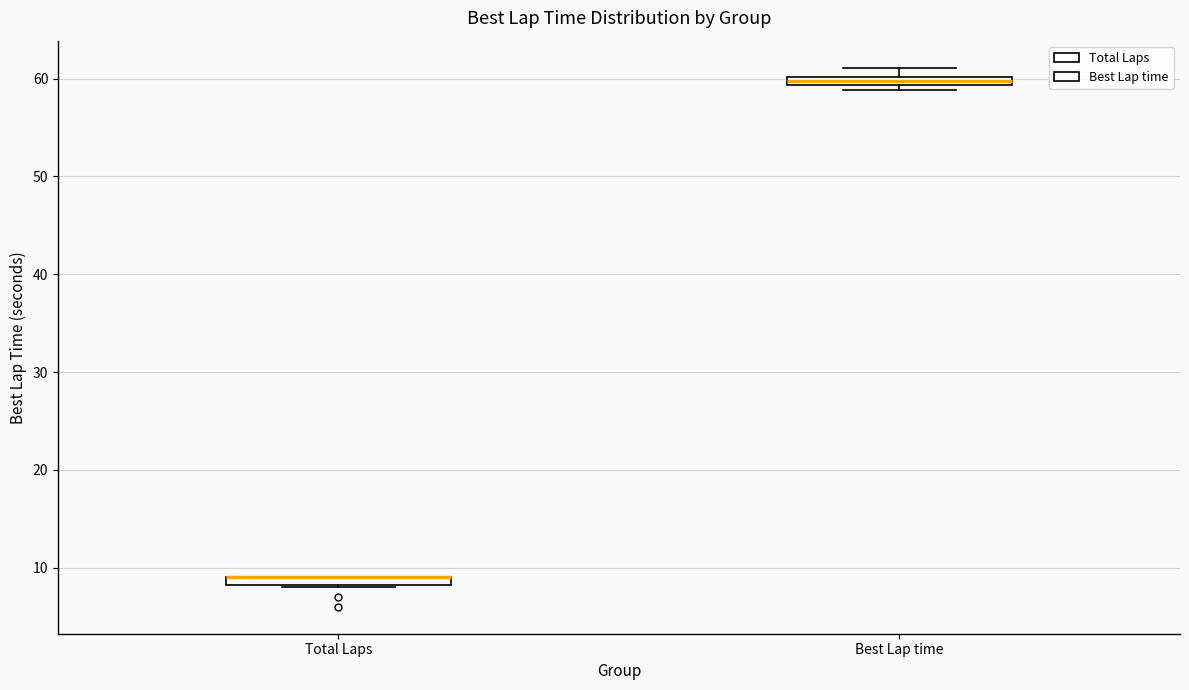

Where is the upper edge of the box for Best Lap time on the y-axis? The values are not printed on the chart, so give them approximately, as read against the axis.

60